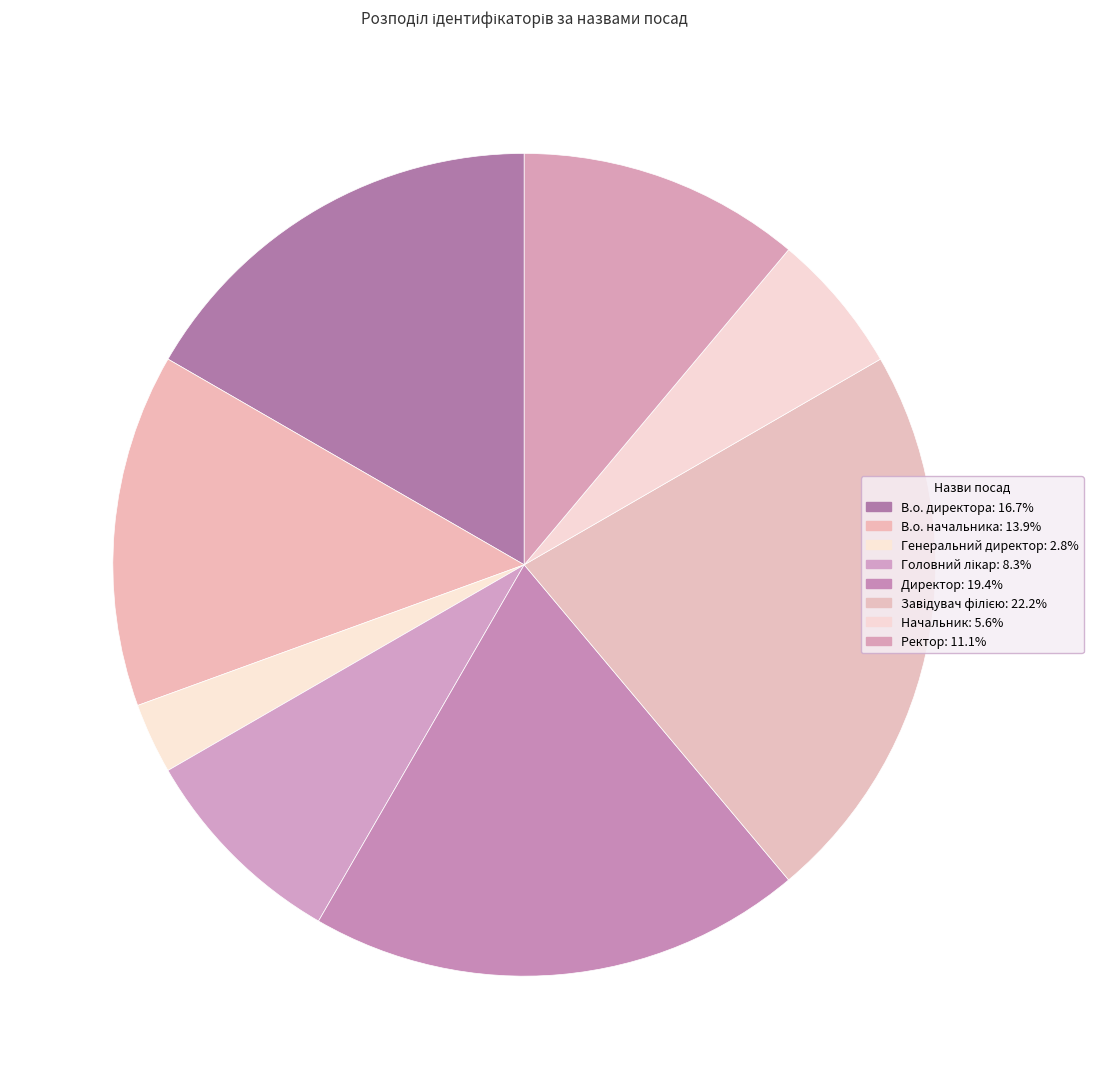

Count the number of slices in the pie.

8